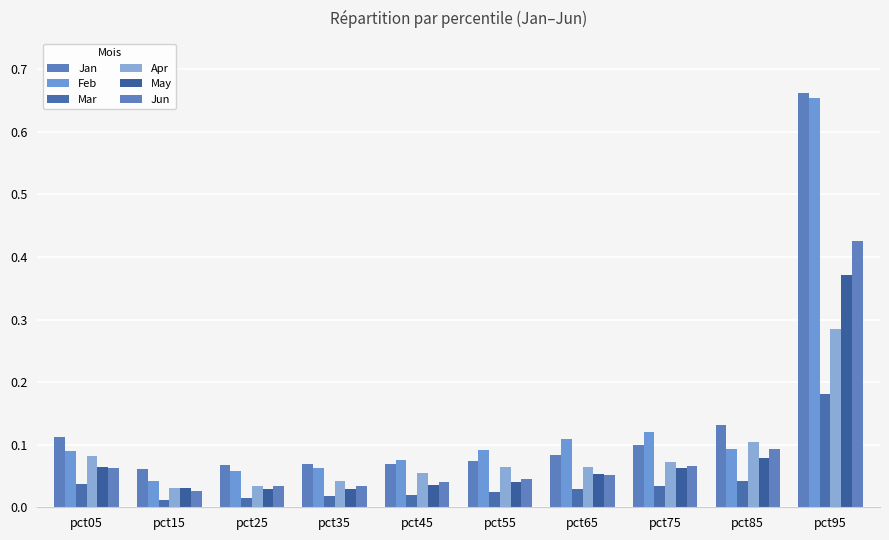

How many series are shown in this chart?

6